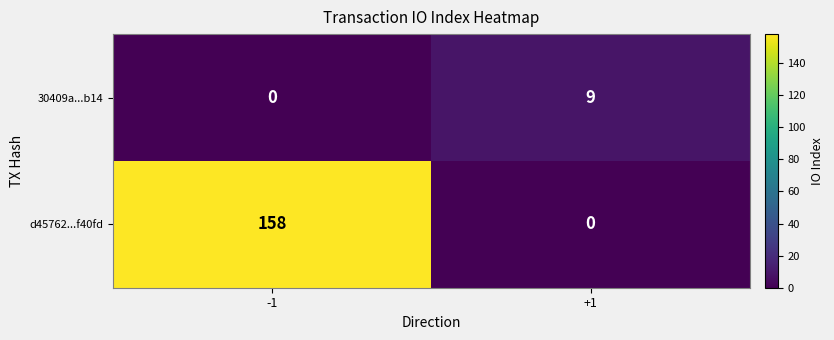

What is the average value of the d45762...f40fd series?

79